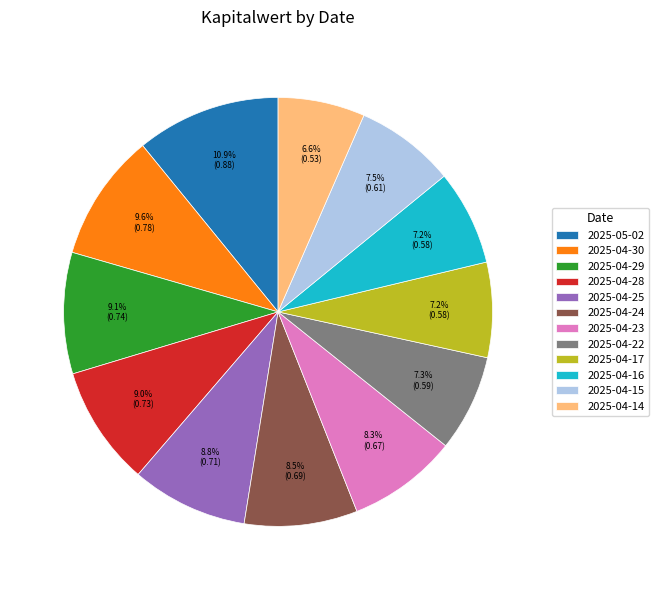

Which has a higher value, 2025-04-16 or 2025-04-28?

2025-04-28